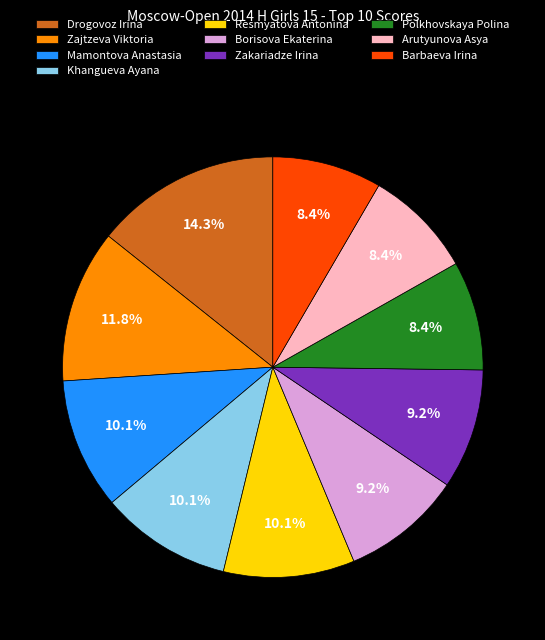

What percentage do Arutyunova Asya and Polkhovskaya Polina together represent?

16.8%